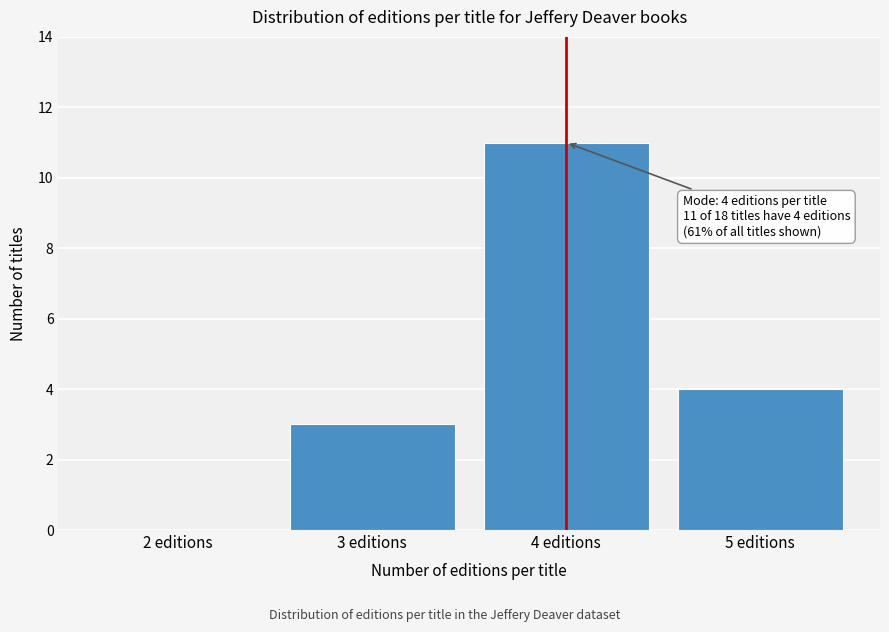

Reading left to right, transcribe all the data shown in this chart.

2 editions=0	3 editions=3	4 editions=11	5 editions=4